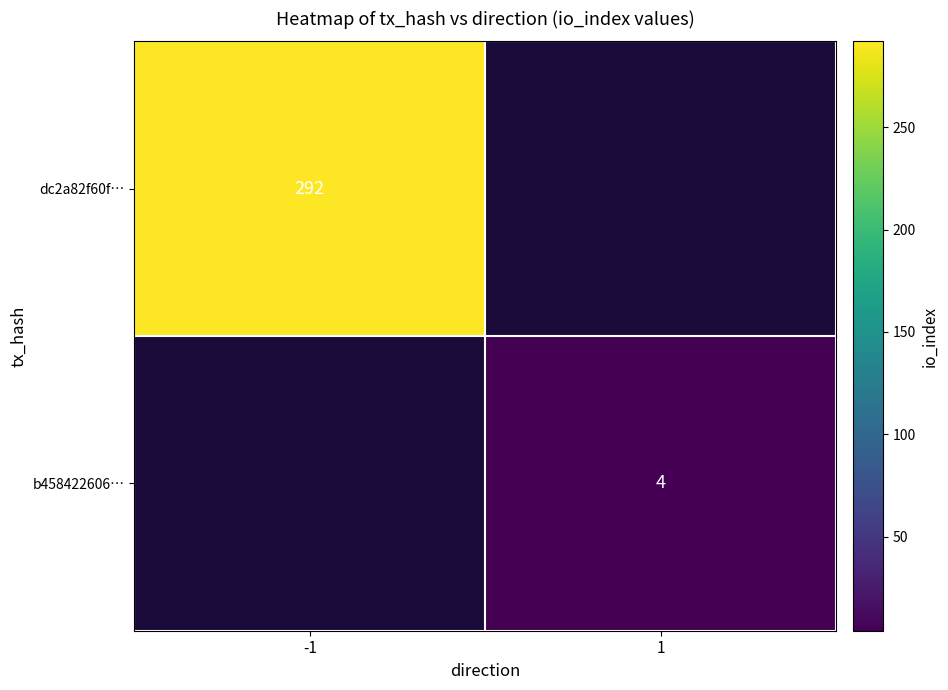

Which label corresponds to the largest value in the chart?

-1